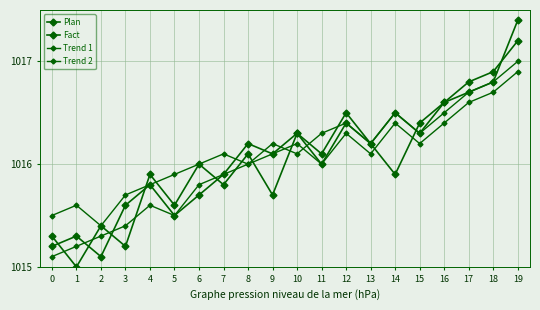

Is this an area chart (filled region under the line)?

No